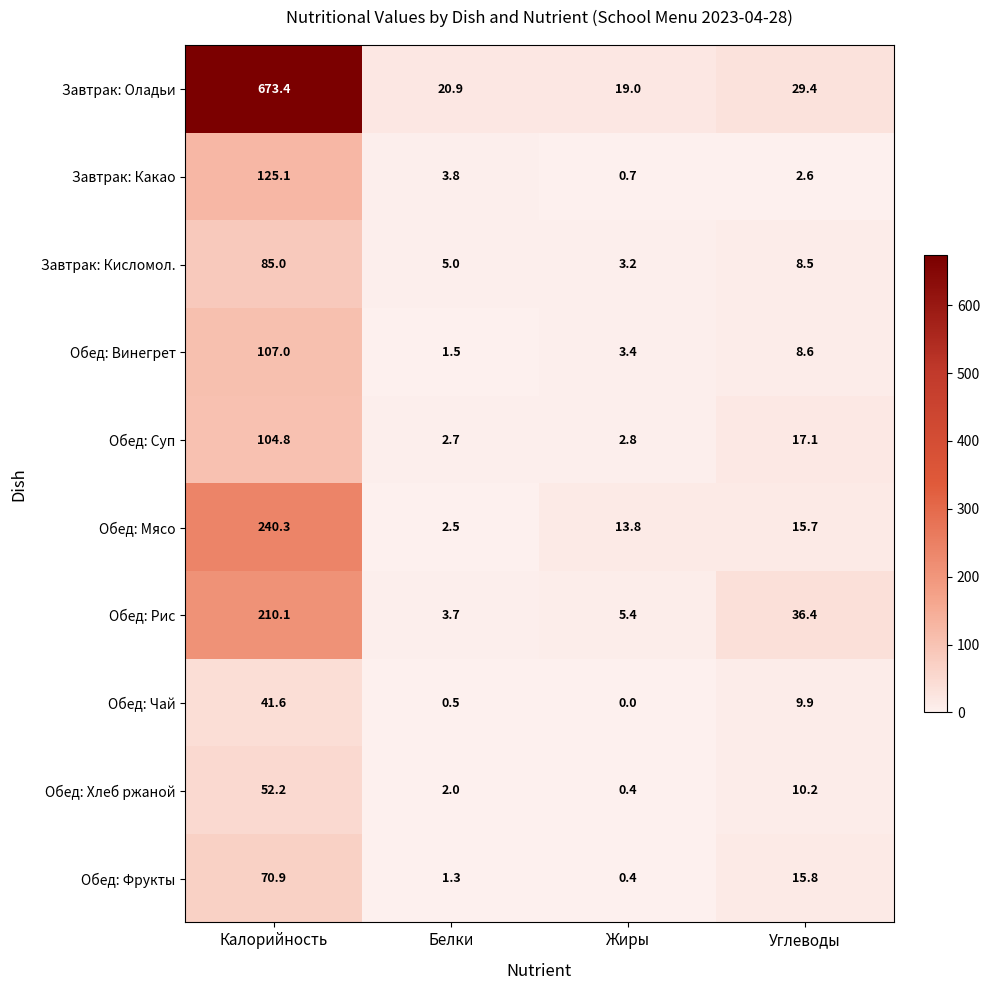

What is the total value across all series at Белки?

43.9